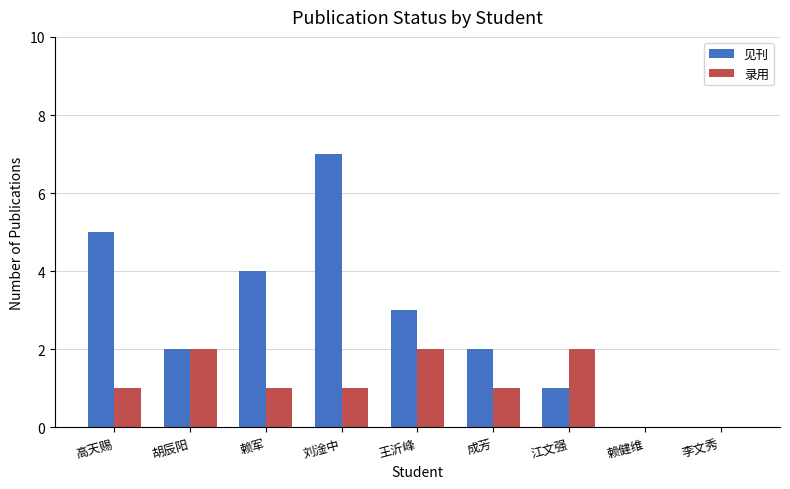

Read the 录用 value at 成芳.

1